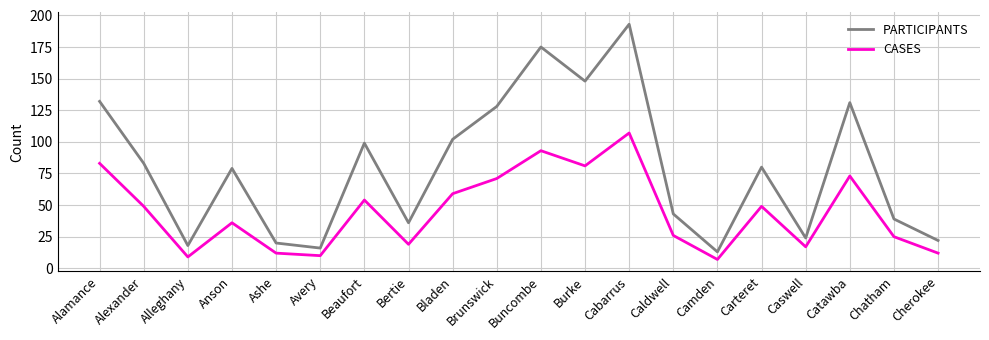

List the series in order of their peak value, lowest first.

CASES, PARTICIPANTS